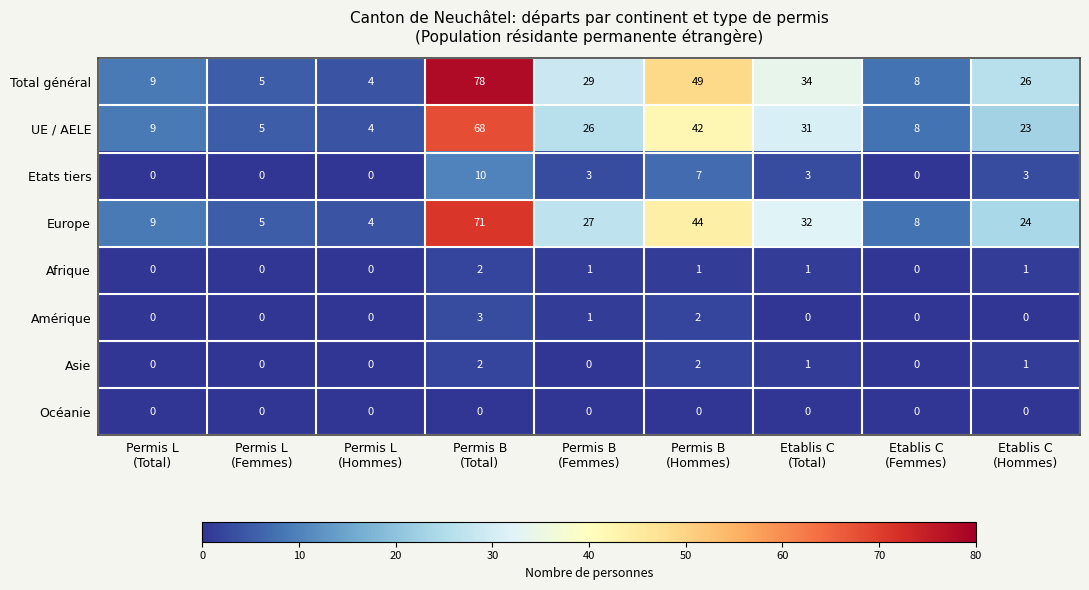

Which series has the largest range (max minus min)?

Total général